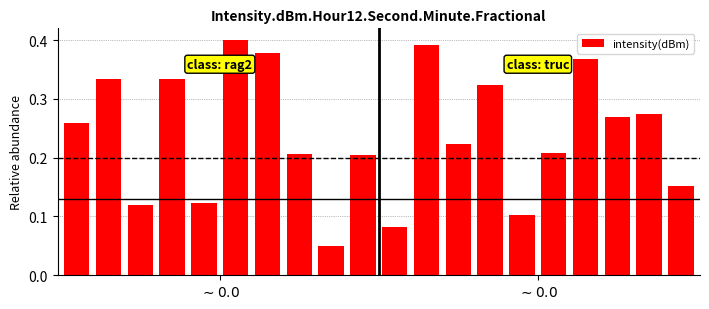

How many values are between 0 and 1?

20